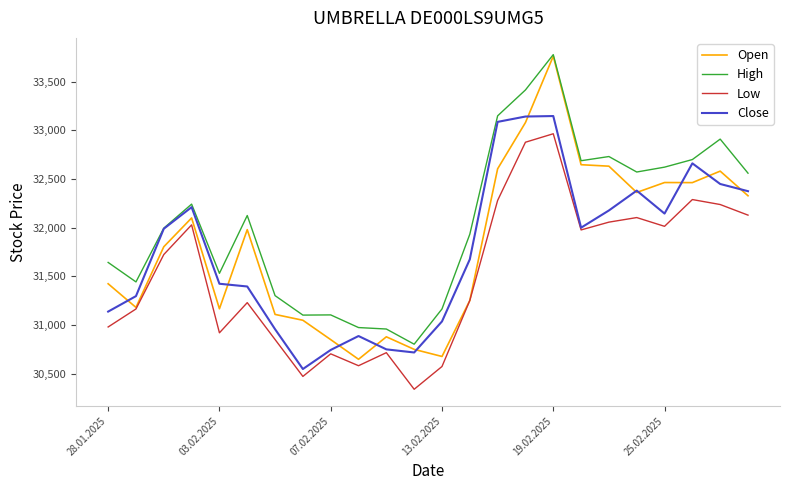

What is the minimum value for Close?

30549